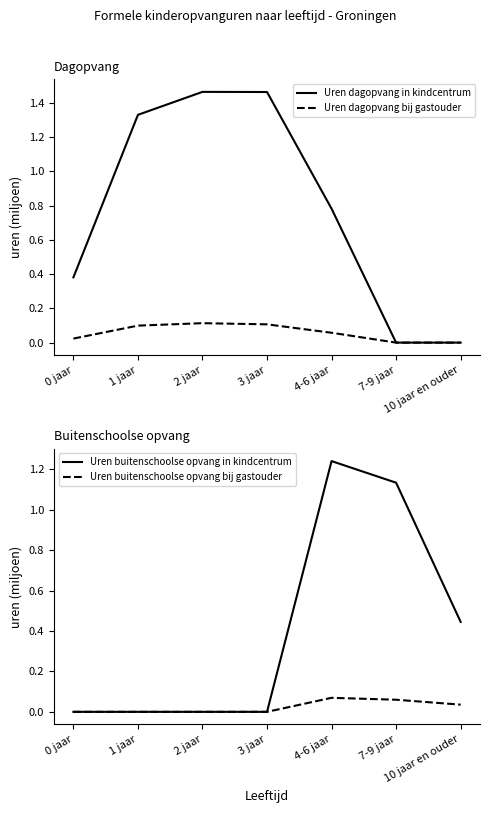

At how many categories does at least one series exceed 0?

7